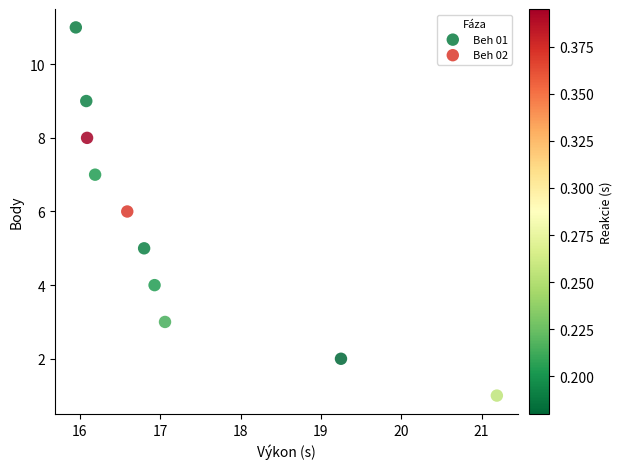

Which series contains the highest Y value?

Beh 01